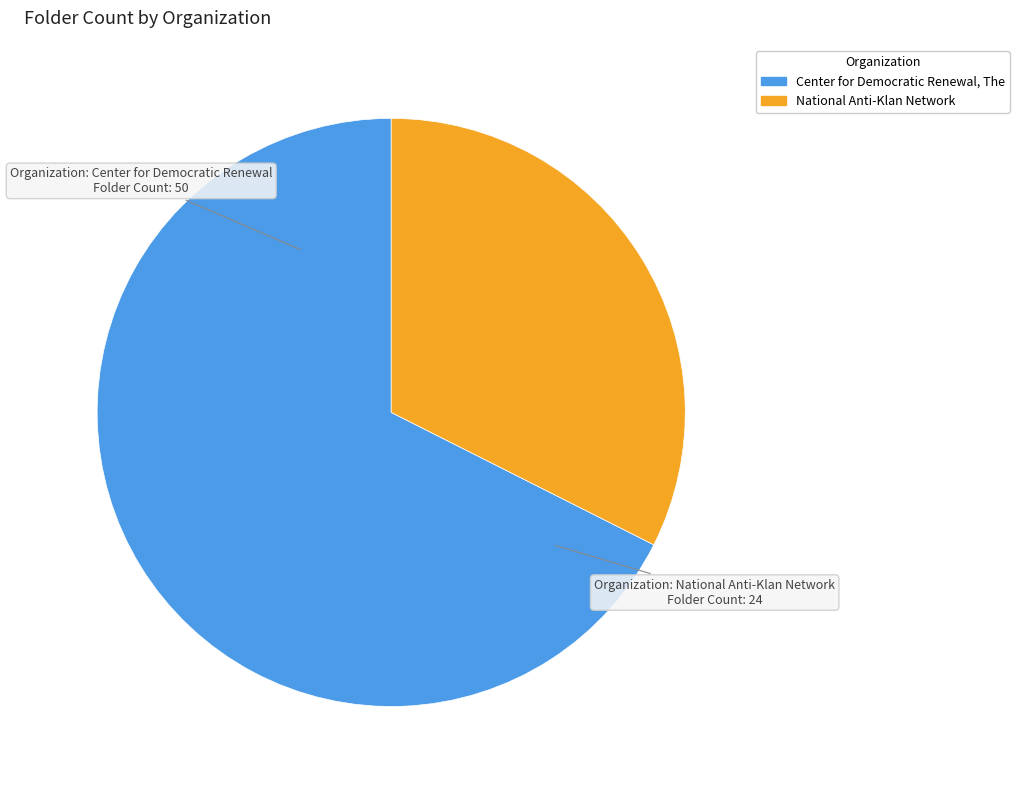

True or false: National Anti-Klan Network accounts for 32% of the total.

True